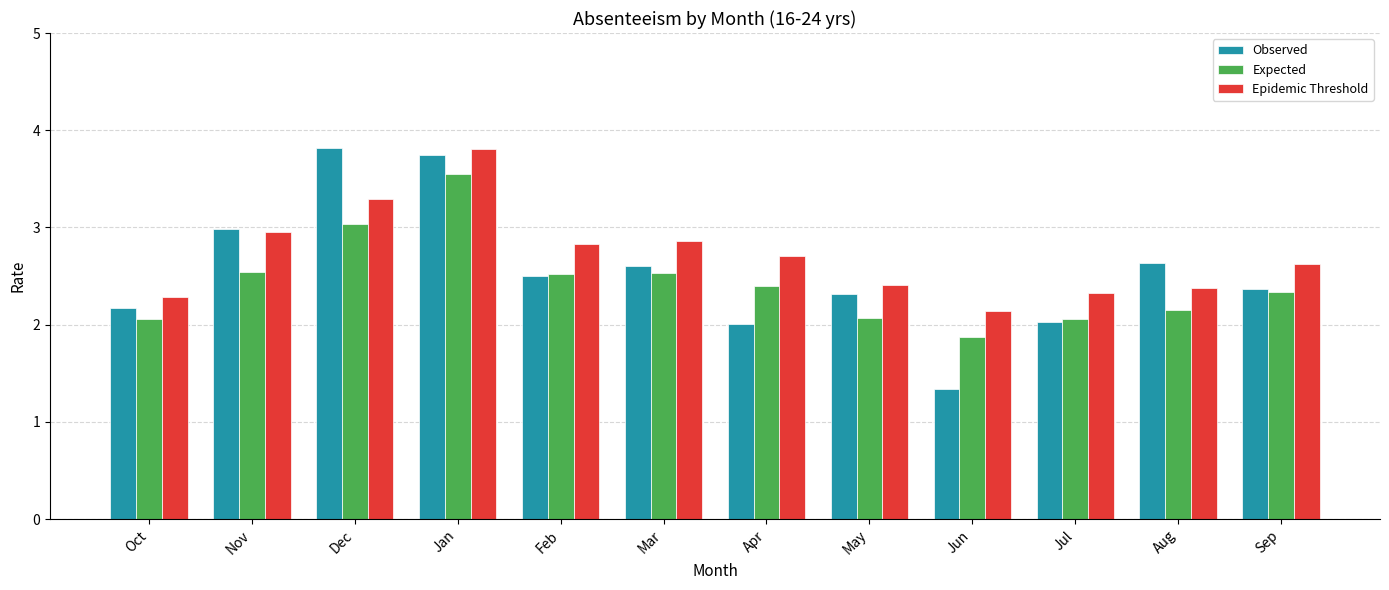

Rank the series at Aug from lowest to highest value.

Expected, Epidemic Threshold, Observed